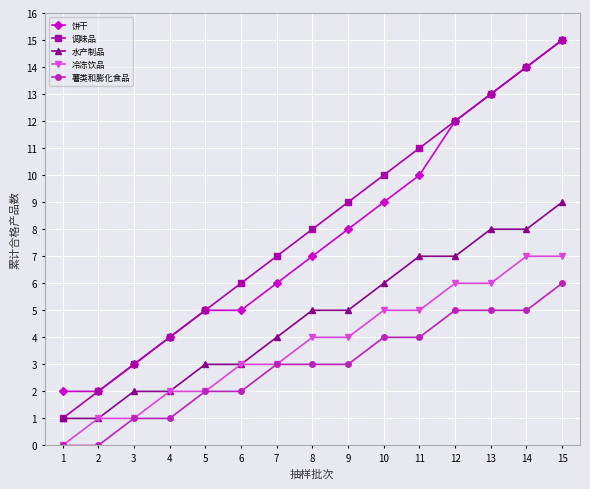

How many distinct data groups are displayed?

5